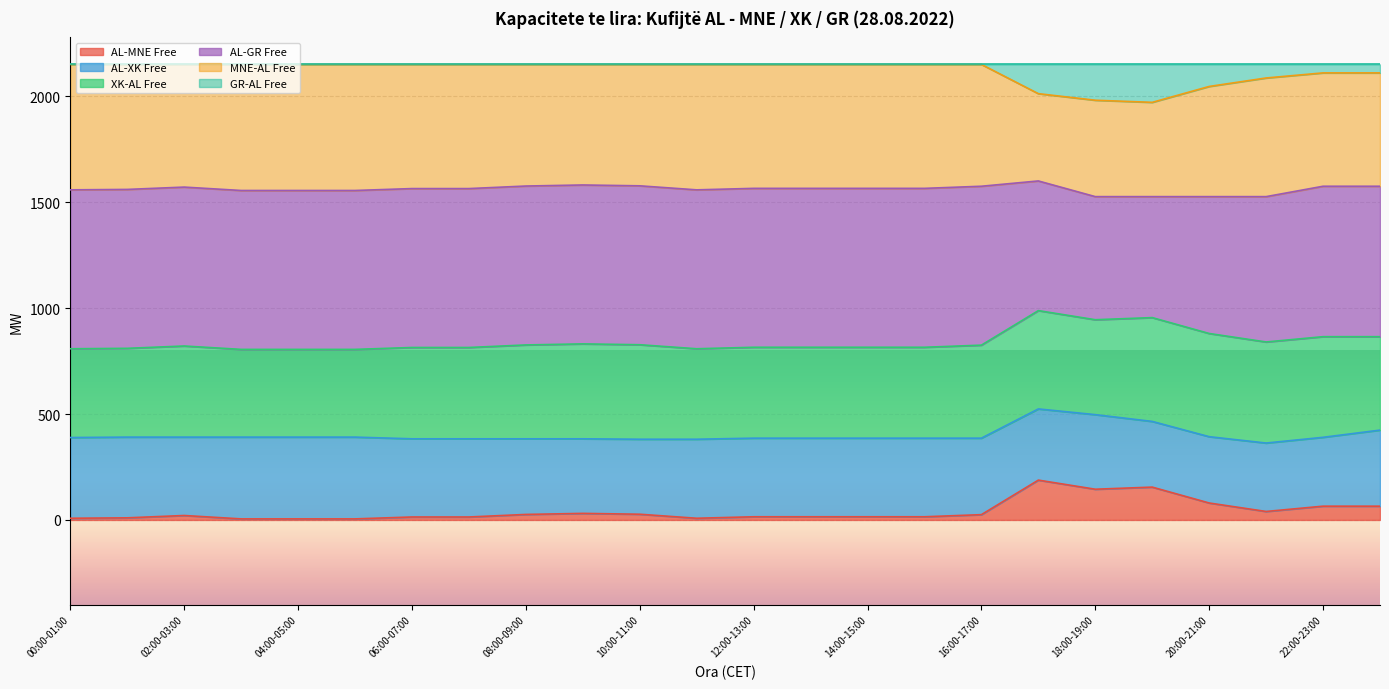

What is the maximum value for AL-MNE Free?

188